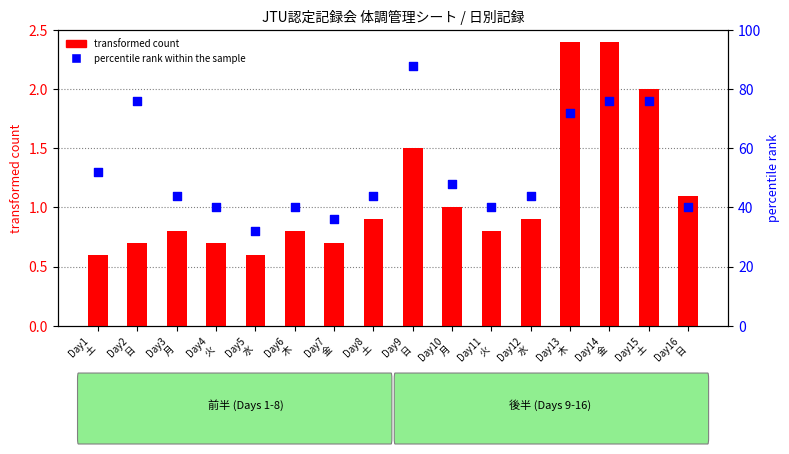

Which series has the largest Y range (max minus min)?

percentile rank within the sample